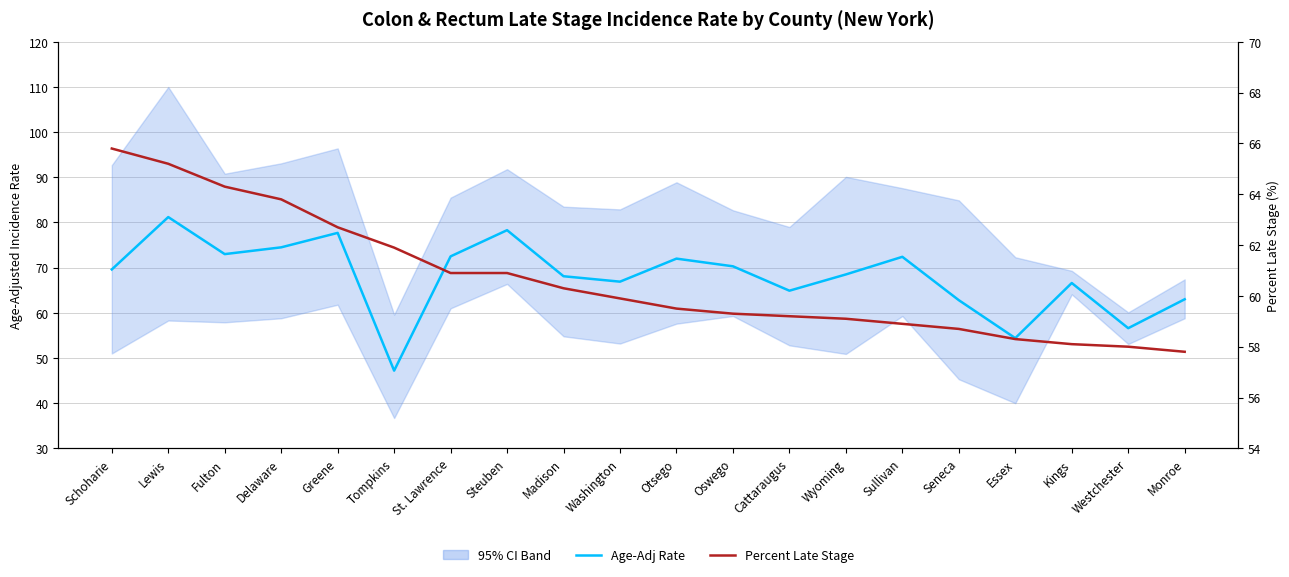

The value of Percent Late Stage at Sullivan is 77.0. True or false?

False